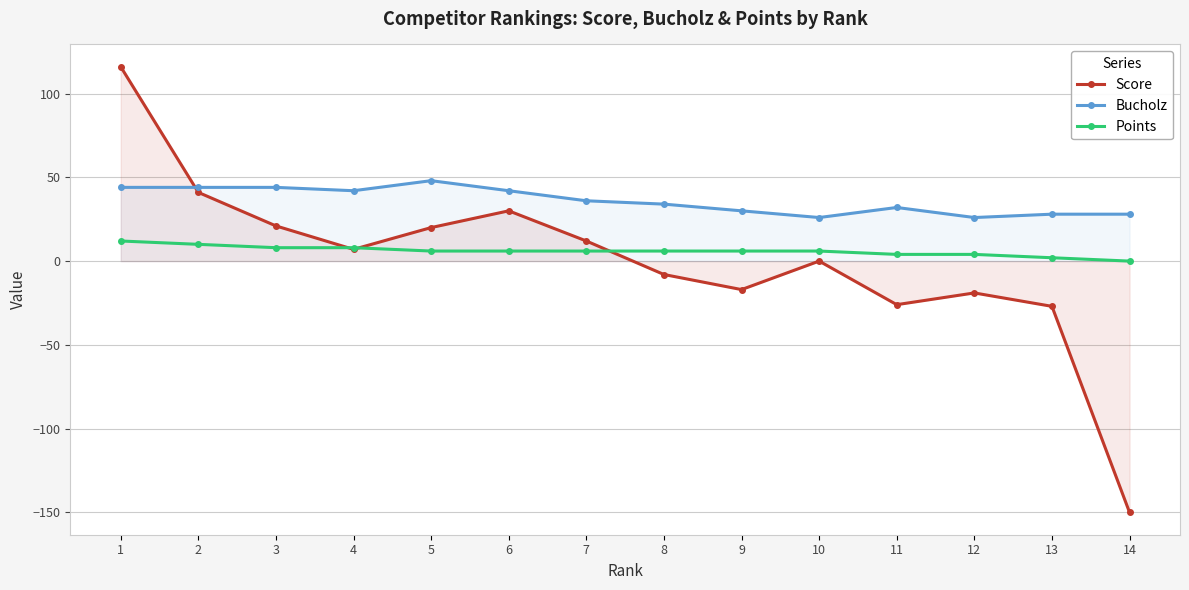

What is the difference between the Bucholz values at 12 and 9?

4